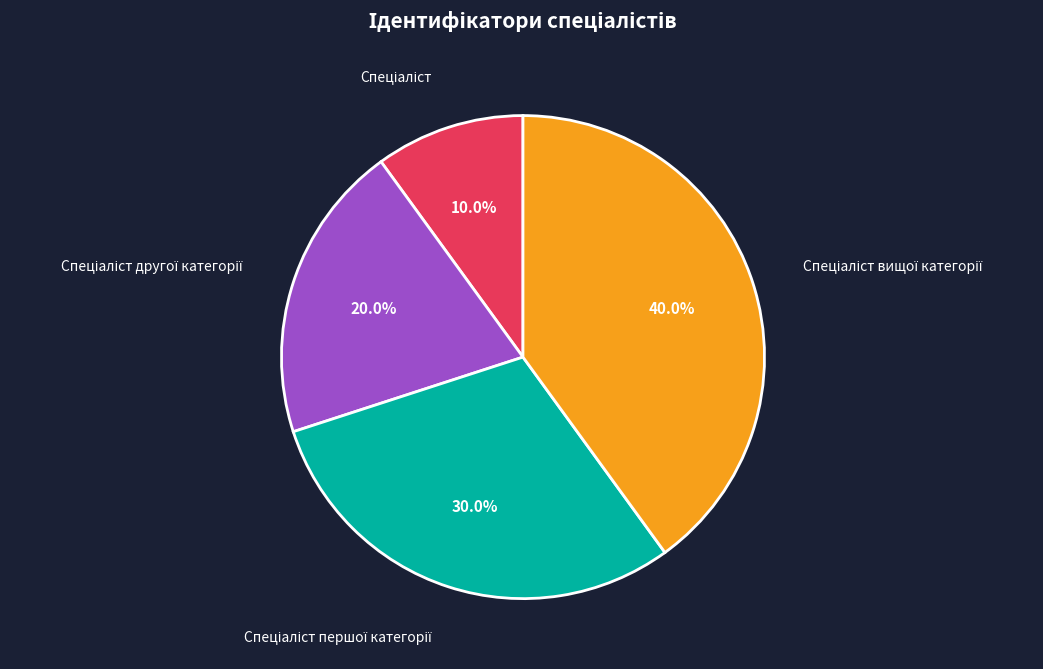

Does any single category account for the majority?

No